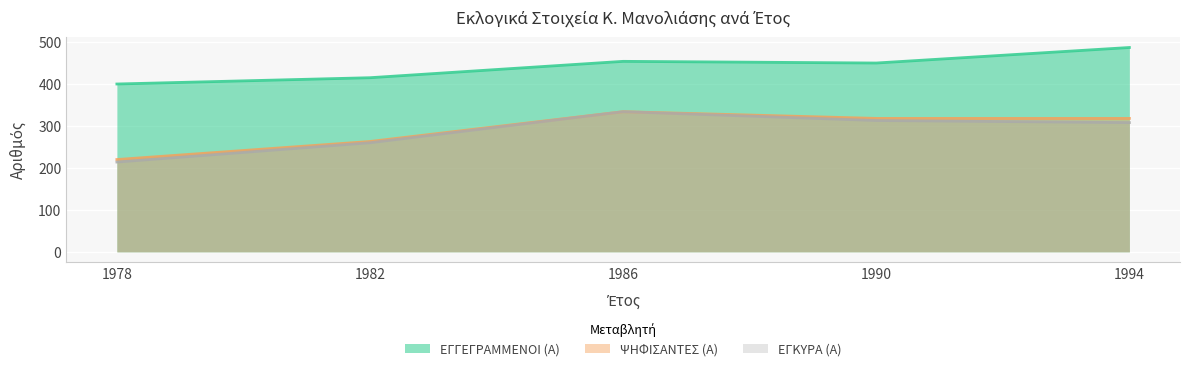

Reading left to right, list all the values displayed in this chart.

ΕΓΓΕΓΡΑΜΜΕΝΟΙ (Α): 1978=400	1982=415	1986=454	1990=450	1994=487
ΨΗΦΙΣΑΝΤΕΣ (Α): 1978=220	1982=263	1986=334	1990=318	1994=318
ΕΓΚΥΡΑ (Α): 1978=214	1982=260	1986=334	1990=313	1994=308